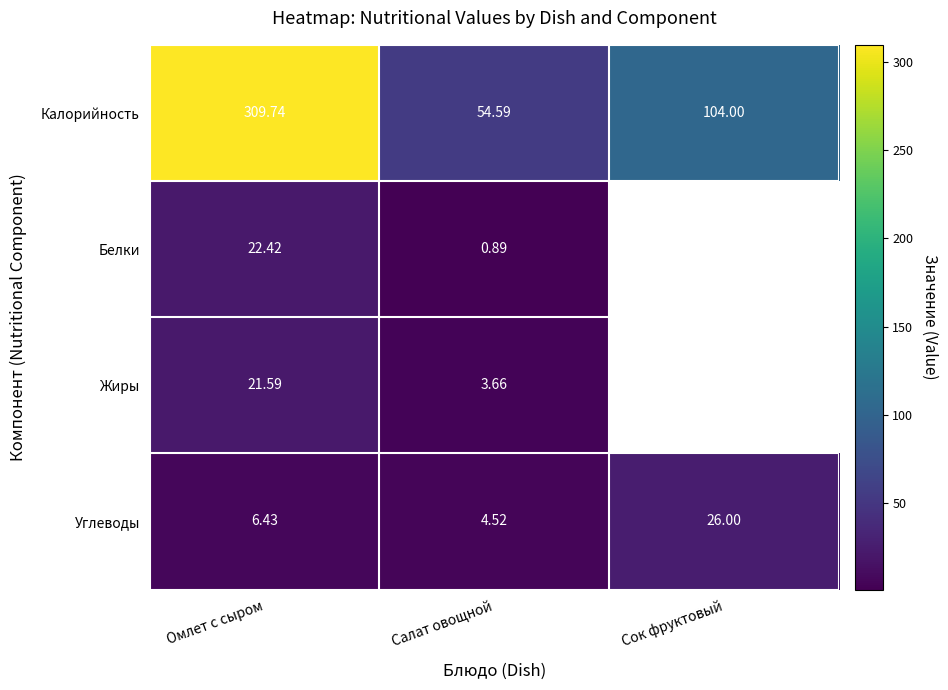

Between Омлет с сыром and Салат овощной, which series saw the biggest shift?

Калорийность